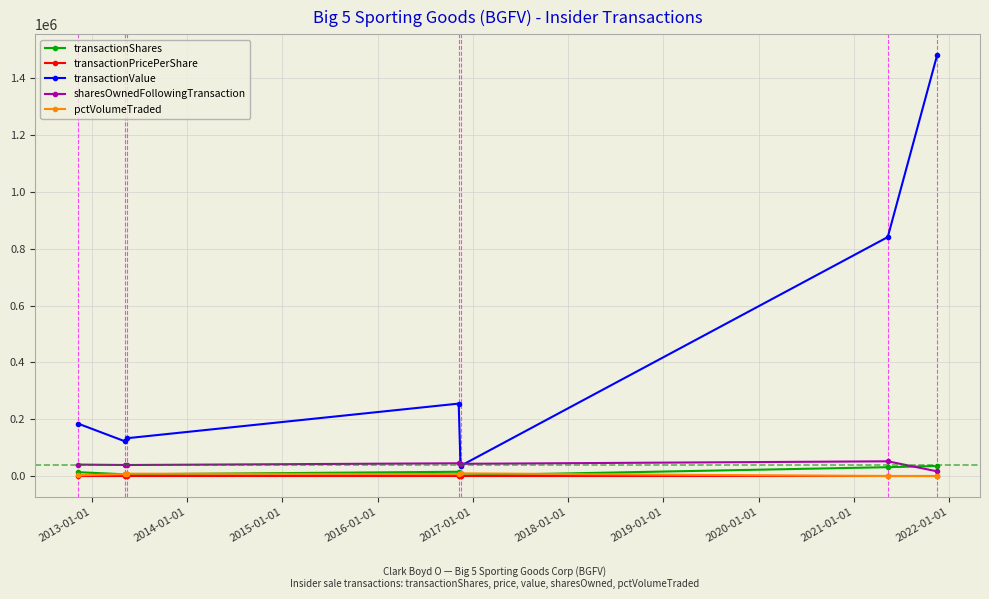

How many data points in pctVolumeTraded are less than 6812?

3